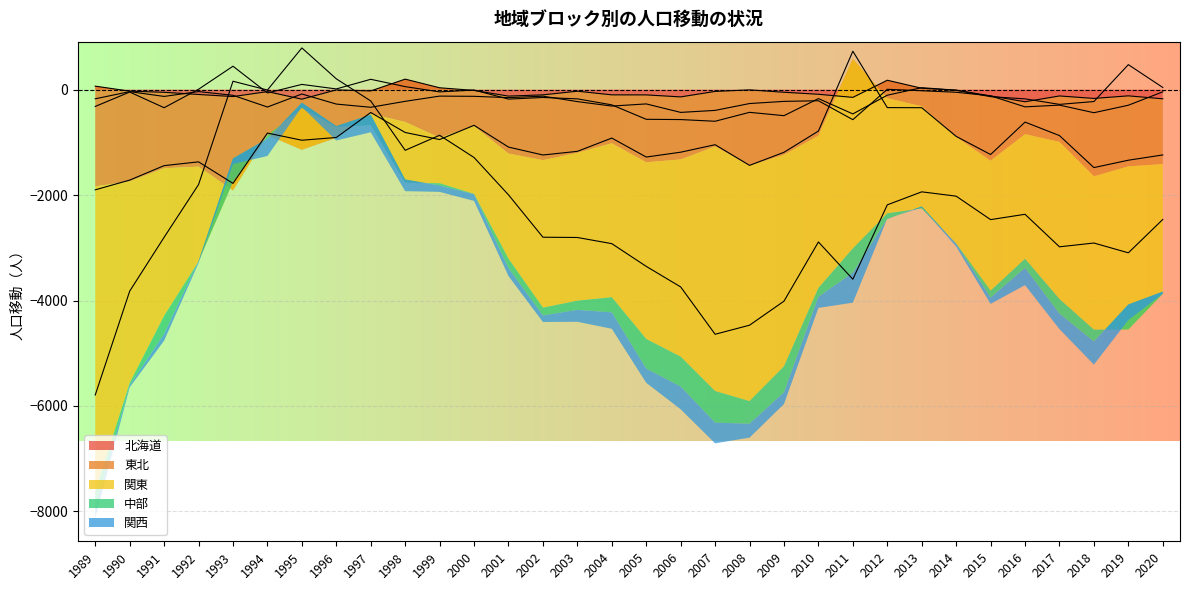

What is the value of the 中部 point at the 4th from the left?

8